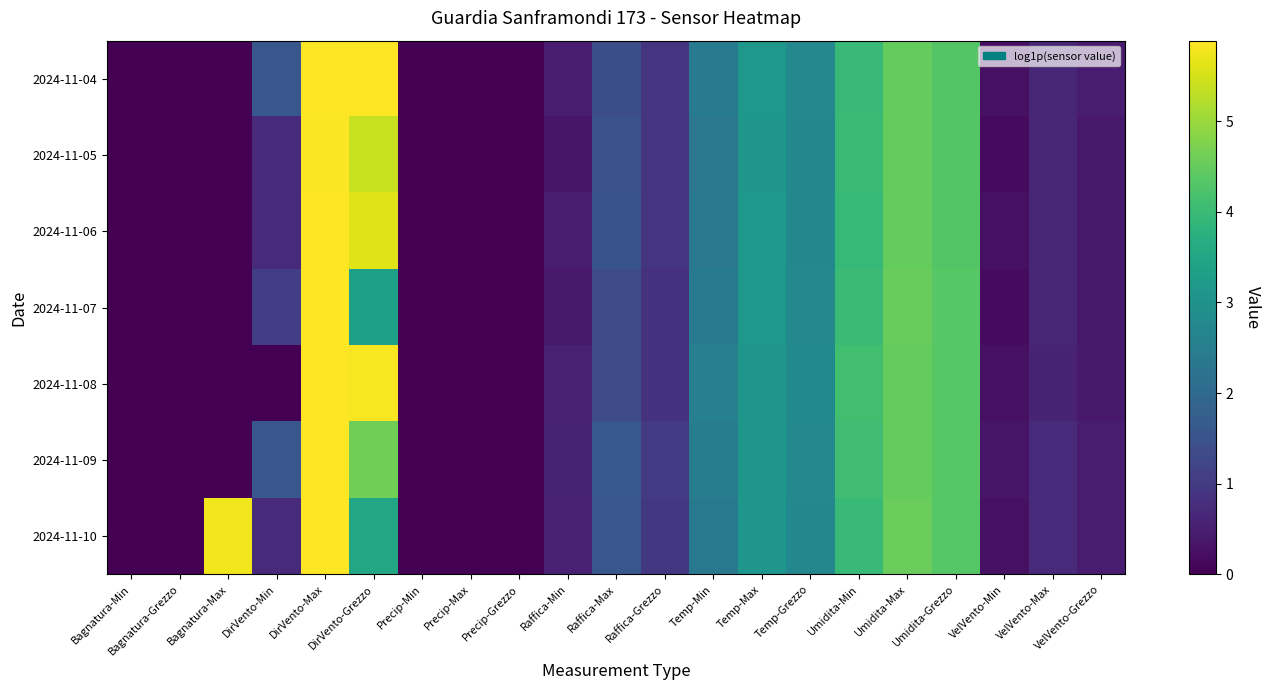

Reading left to right, transcribe all the data shown in this chart.

2024-11-04: Bagnatura-Min=0.0	Bagnatura-Grezzo=0.0	Bagnatura-Max=0.0	DirVento-Min=1.6	DirVento-Max=5.9	DirVento-Grezzo=5.9	Precip-Min=0.0	Precip-Max=0.0	Precip-Grezzo=0.0	Raffica-Min=0.5	Raffica-Max=1.4	Raffica-Grezzo=0.9	Temp-Min=2.4	Temp-Max=3.1	Temp-Grezzo=2.8	Umidita-Min=4.0	Umidita-Max=4.5	Umidita-Grezzo=4.3	VelVento-Min=0.3	VelVento-Max=0.6	VelVento-Grezzo=0.5
2024-11-05: Bagnatura-Min=0.0	Bagnatura-Grezzo=0.0	Bagnatura-Max=0.0	DirVento-Min=0.7	DirVento-Max=5.9	DirVento-Grezzo=5.4	Precip-Min=0.0	Precip-Max=0.0	Precip-Grezzo=0.0	Raffica-Min=0.3	Raffica-Max=1.5	Raffica-Grezzo=0.9	Temp-Min=2.3	Temp-Max=3.1	Temp-Grezzo=2.8	Umidita-Min=4.0	Umidita-Max=4.5	Umidita-Grezzo=4.3	VelVento-Min=0.2	VelVento-Max=0.6	VelVento-Grezzo=0.4
2024-11-06: Bagnatura-Min=0.0	Bagnatura-Grezzo=0.0	Bagnatura-Max=0.0	DirVento-Min=0.7	DirVento-Max=5.9	DirVento-Grezzo=5.6	Precip-Min=0.0	Precip-Max=0.0	Precip-Grezzo=0.0	Raffica-Min=0.5	Raffica-Max=1.5	Raffica-Grezzo=0.9	Temp-Min=2.4	Temp-Max=3.1	Temp-Grezzo=2.7	Umidita-Min=4.0	Umidita-Max=4.5	Umidita-Grezzo=4.3	VelVento-Min=0.3	VelVento-Max=0.6	VelVento-Grezzo=0.4
2024-11-07: Bagnatura-Min=0.0	Bagnatura-Grezzo=0.0	Bagnatura-Max=0.0	DirVento-Min=1.1	DirVento-Max=5.9	DirVento-Grezzo=3.3	Precip-Min=0.0	Precip-Max=0.0	Precip-Grezzo=0.0	Raffica-Min=0.4	Raffica-Max=1.3	Raffica-Grezzo=0.8	Temp-Min=2.4	Temp-Max=3.1	Temp-Grezzo=2.8	Umidita-Min=4.0	Umidita-Max=4.5	Umidita-Grezzo=4.3	VelVento-Min=0.2	VelVento-Max=0.6	VelVento-Grezzo=0.4
2024-11-08: Bagnatura-Min=0.0	Bagnatura-Grezzo=0.0	Bagnatura-Max=0.0	DirVento-Min=0.0	DirVento-Max=5.9	DirVento-Grezzo=5.8	Precip-Min=0.0	Precip-Max=0.0	Precip-Grezzo=0.0	Raffica-Min=0.5	Raffica-Max=1.3	Raffica-Grezzo=0.8	Temp-Min=2.6	Temp-Max=3.1	Temp-Grezzo=2.8	Umidita-Min=4.1	Umidita-Max=4.5	Umidita-Grezzo=4.4	VelVento-Min=0.3	VelVento-Max=0.6	VelVento-Grezzo=0.4
2024-11-09: Bagnatura-Min=0.0	Bagnatura-Grezzo=0.0	Bagnatura-Max=0.0	DirVento-Min=1.6	DirVento-Max=5.9	DirVento-Grezzo=4.6	Precip-Min=0.0	Precip-Max=0.0	Precip-Grezzo=0.0	Raffica-Min=0.6	Raffica-Max=1.6	Raffica-Grezzo=1.0	Temp-Min=2.5	Temp-Max=3.1	Temp-Grezzo=2.8	Umidita-Min=4.1	Umidita-Max=4.5	Umidita-Grezzo=4.4	VelVento-Min=0.3	VelVento-Max=0.7	VelVento-Grezzo=0.5
2024-11-10: Bagnatura-Min=0.0	Bagnatura-Grezzo=0.0	Bagnatura-Max=5.7	DirVento-Min=0.7	DirVento-Max=5.9	DirVento-Grezzo=3.5	Precip-Min=0.0	Precip-Max=0.0	Precip-Grezzo=0.0	Raffica-Min=0.5	Raffica-Max=1.6	Raffica-Grezzo=1.0	Temp-Min=2.4	Temp-Max=3.1	Temp-Grezzo=2.7	Umidita-Min=4.0	Umidita-Max=4.5	Umidita-Grezzo=4.3	VelVento-Min=0.3	VelVento-Max=0.7	VelVento-Grezzo=0.5